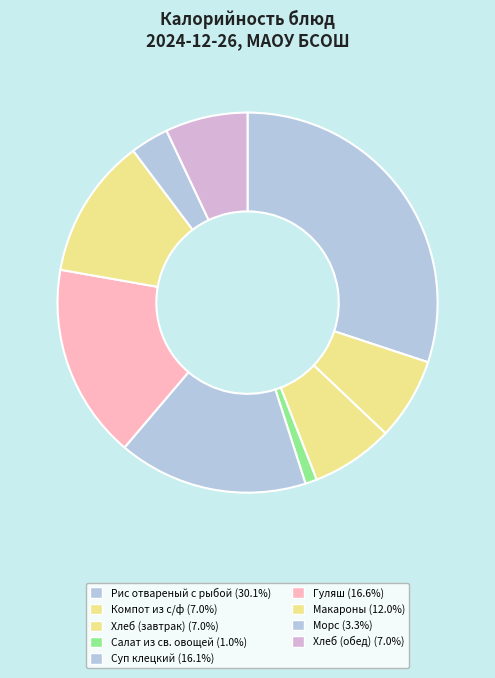

Do Макароны and Салат из св. овощей together represent more than half of the pie?

No